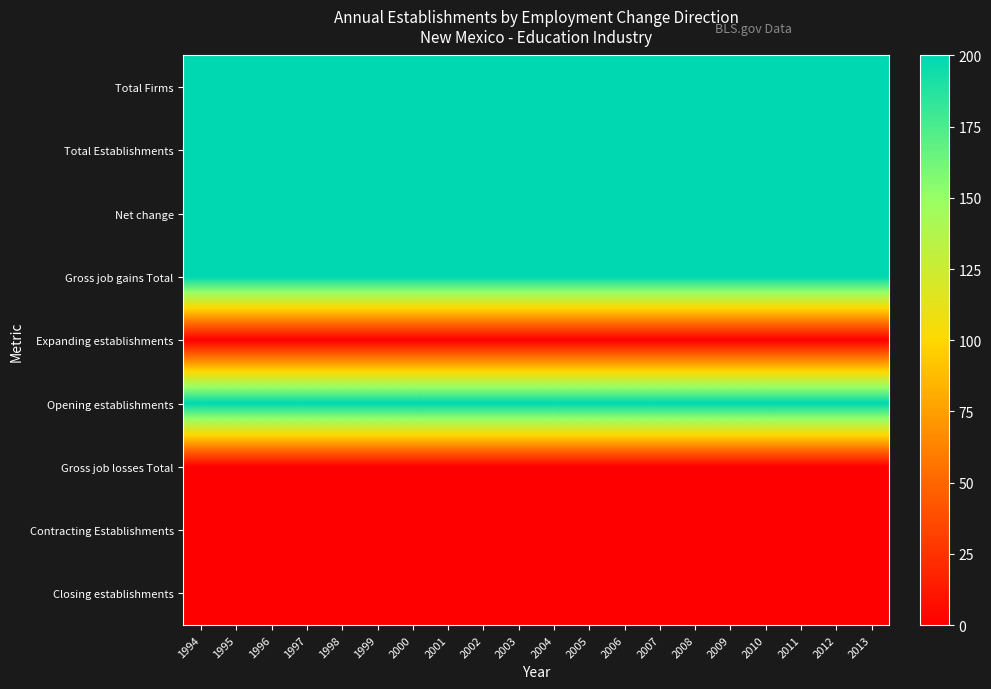

Reading left to right, what are all the values shown in this chart?

Total Firms: 1994=200	1995=200	1996=200	1997=200	1998=200	1999=200	2000=200	2001=200	2002=200	2003=200	2004=200	2005=200	2006=200	2007=200	2008=200	2009=200	2010=200	2011=200	2012=200	2013=200
Total Establishments: 1994=200	1995=200	1996=200	1997=200	1998=200	1999=200	2000=200	2001=200	2002=200	2003=200	2004=200	2005=200	2006=200	2007=200	2008=200	2009=200	2010=200	2011=200	2012=200	2013=200
Net change: 1994=200	1995=200	1996=200	1997=200	1998=200	1999=200	2000=200	2001=200	2002=200	2003=200	2004=200	2005=200	2006=200	2007=200	2008=200	2009=200	2010=200	2011=200	2012=200	2013=200
Gross job gains Total: 1994=200	1995=200	1996=200	1997=200	1998=200	1999=200	2000=200	2001=200	2002=200	2003=200	2004=200	2005=200	2006=200	2007=200	2008=200	2009=200	2010=200	2011=200	2012=200	2013=200
Expanding establishments: 1994=0	1995=0	1996=0	1997=0	1998=0	1999=0	2000=0	2001=0	2002=0	2003=0	2004=0	2005=0	2006=0	2007=0	2008=0	2009=0	2010=0	2011=0	2012=0	2013=0
Opening establishments: 1994=200	1995=200	1996=200	1997=200	1998=200	1999=200	2000=200	2001=200	2002=200	2003=200	2004=200	2005=200	2006=200	2007=200	2008=200	2009=200	2010=200	2011=200	2012=200	2013=200
Gross job losses Total: 1994=0	1995=0	1996=0	1997=0	1998=0	1999=0	2000=0	2001=0	2002=0	2003=0	2004=0	2005=0	2006=0	2007=0	2008=0	2009=0	2010=0	2011=0	2012=0	2013=0
Contracting Establishments: 1994=0	1995=0	1996=0	1997=0	1998=0	1999=0	2000=0	2001=0	2002=0	2003=0	2004=0	2005=0	2006=0	2007=0	2008=0	2009=0	2010=0	2011=0	2012=0	2013=0
Closing establishments: 1994=0	1995=0	1996=0	1997=0	1998=0	1999=0	2000=0	2001=0	2002=0	2003=0	2004=0	2005=0	2006=0	2007=0	2008=0	2009=0	2010=0	2011=0	2012=0	2013=0